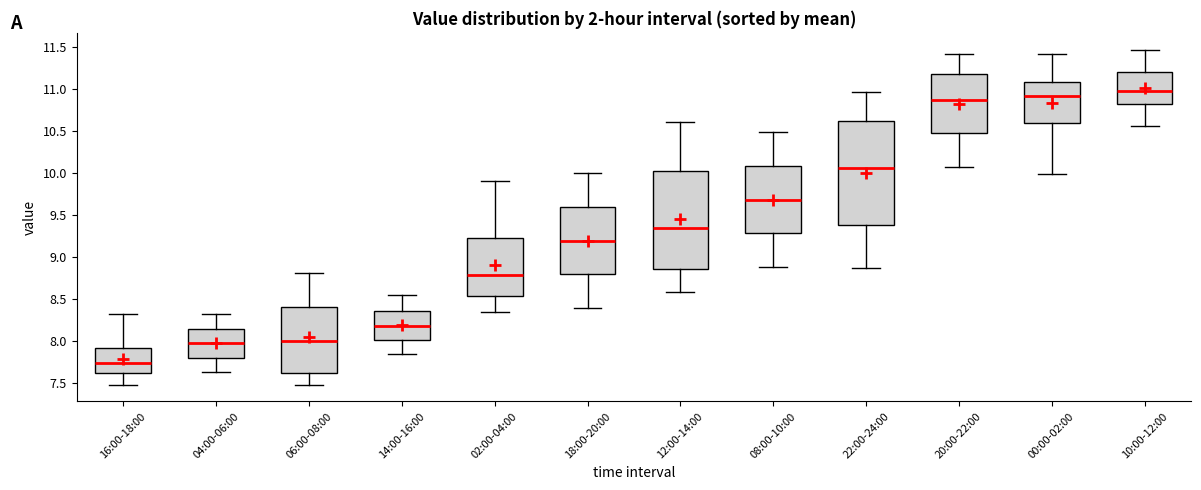

Reading left to right, read every box against the y-axis: the position of its median line, the range the box covers, and the ends of its whiskers. The values are not printed on the chart, so give them approximately, as read against the axis.

16:00-18:00: median 7.75, box 7.60 to 7.90, whiskers 7.50 to 8.30
04:00-06:00: median 8.00, box 7.80 to 8.15, whiskers 7.65 to 8.30
06:00-08:00: median 8.00, box 7.60 to 8.40, whiskers 7.50 to 8.80
14:00-16:00: median 8.20, box 8.00 to 8.35, whiskers 7.85 to 8.55
02:00-04:00: median 8.80, box 8.55 to 9.25, whiskers 8.35 to 9.90
18:00-20:00: median 9.20, box 8.80 to 9.60, whiskers 8.40 to 10.00
12:00-14:00: median 9.35, box 8.85 to 10.00, whiskers 8.60 to 10.60
08:00-10:00: median 9.70, box 9.30 to 10.10, whiskers 8.90 to 10.50
22:00-24:00: median 10.05, box 9.40 to 10.65, whiskers 8.85 to 10.95
20:00-22:00: median 10.90, box 10.45 to 11.20, whiskers 10.05 to 11.40
00:00-02:00: median 10.90, box 10.60 to 11.10, whiskers 10.00 to 11.40
10:00-12:00: median 11.00, box 10.85 to 11.20, whiskers 10.55 to 11.45